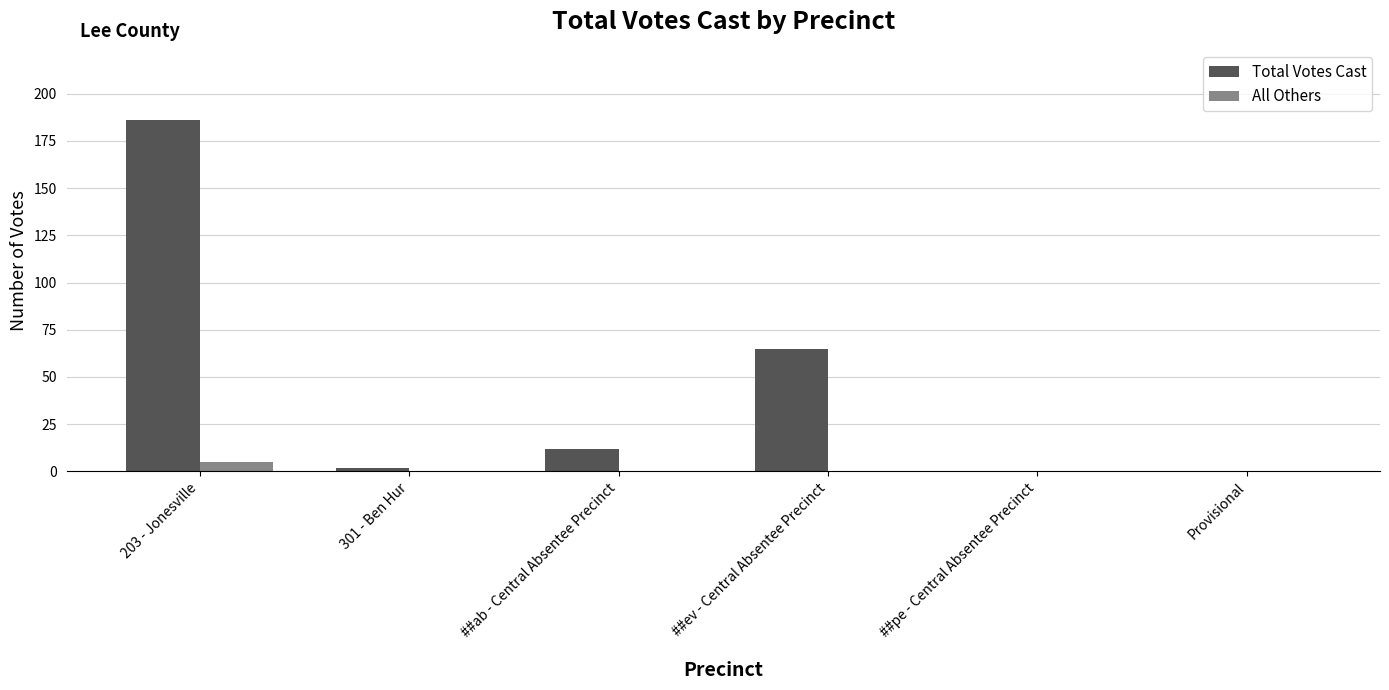

What is the difference between the Total Votes Cast values at 203 - Jonesville and ##ab - Central Absentee Precinct?

174